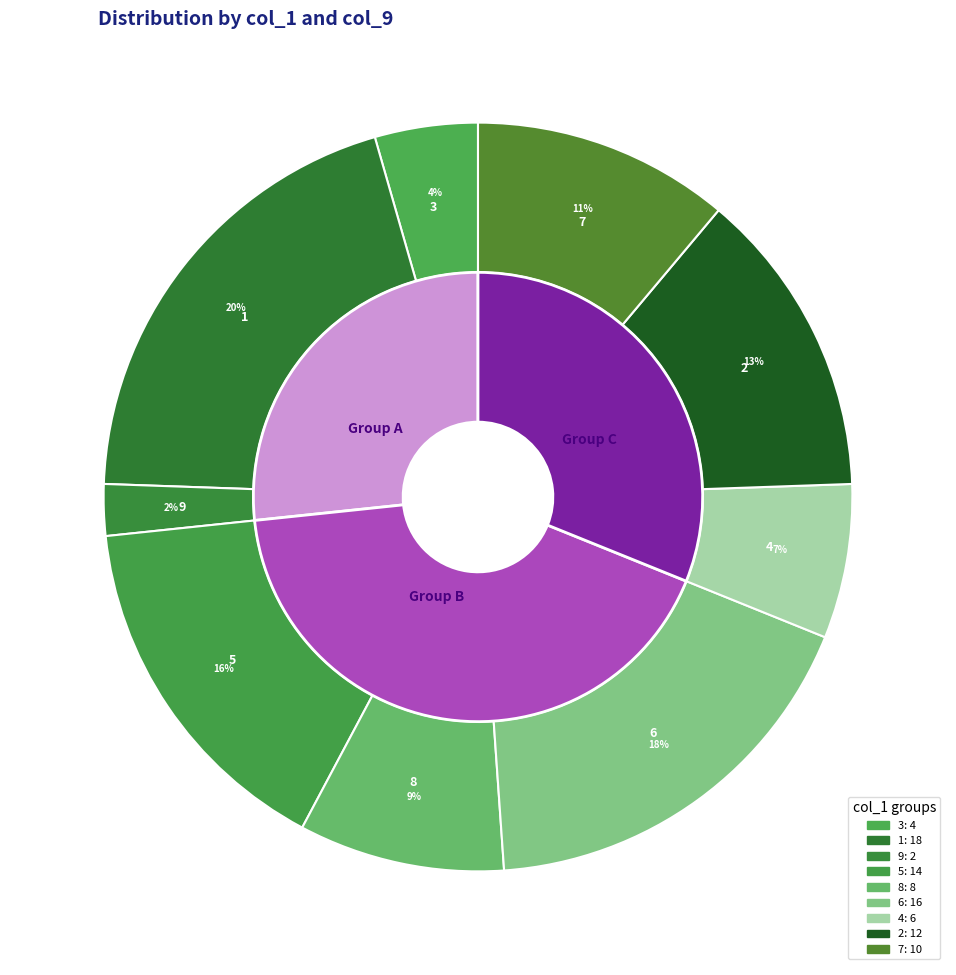

Approximately how many times larger is the value at 4 compared to 3?

1.5